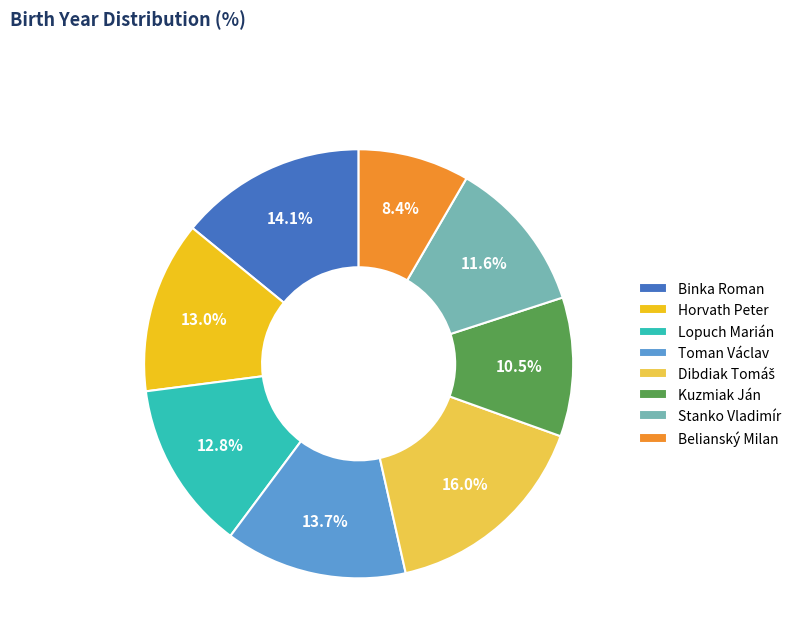

Which category has the smallest portion of the pie?

Belianský Milan